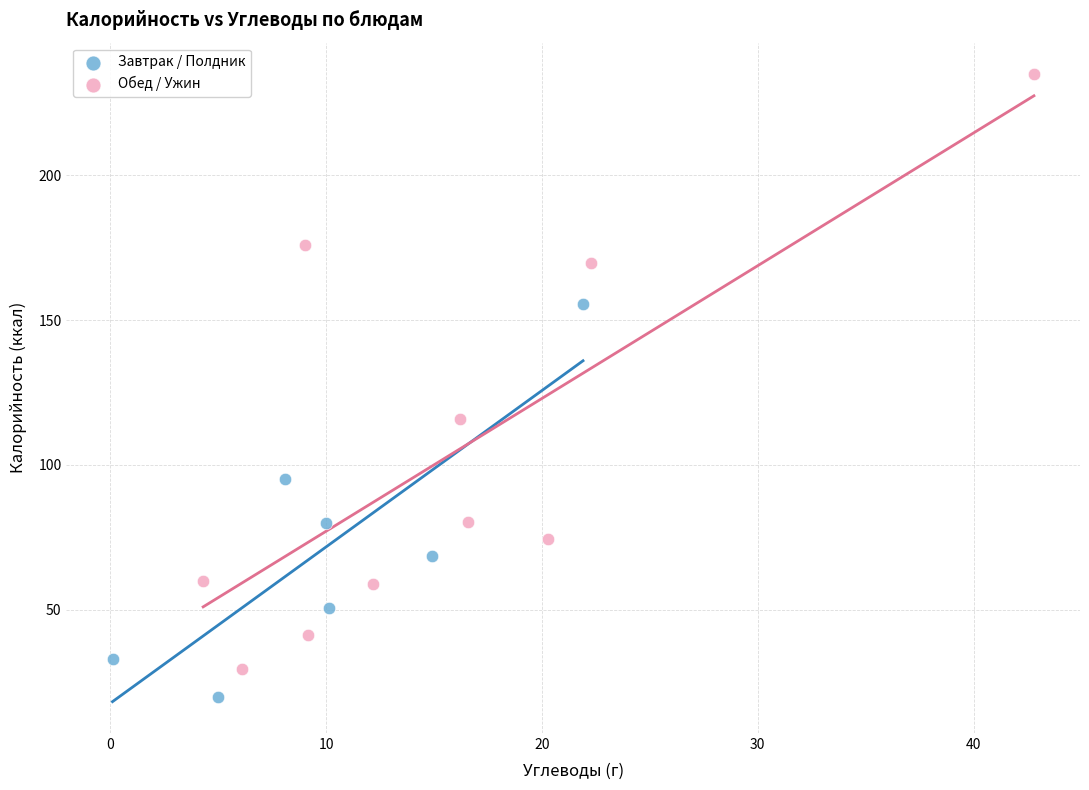

Which series has the widest spread of Y values?

Обед / Ужин